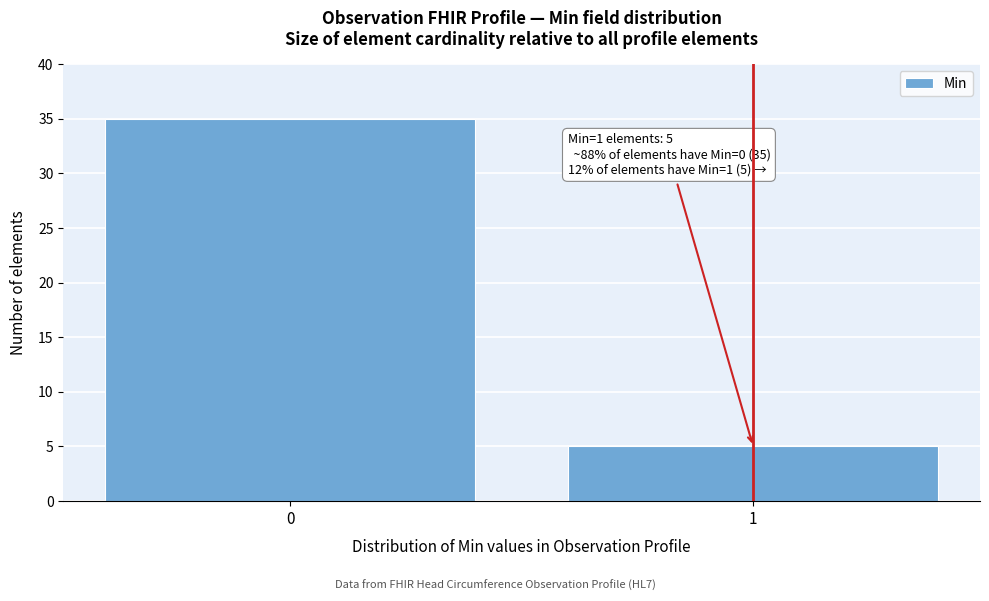

Reading right to left, list all the values displayed in this chart.

5	35